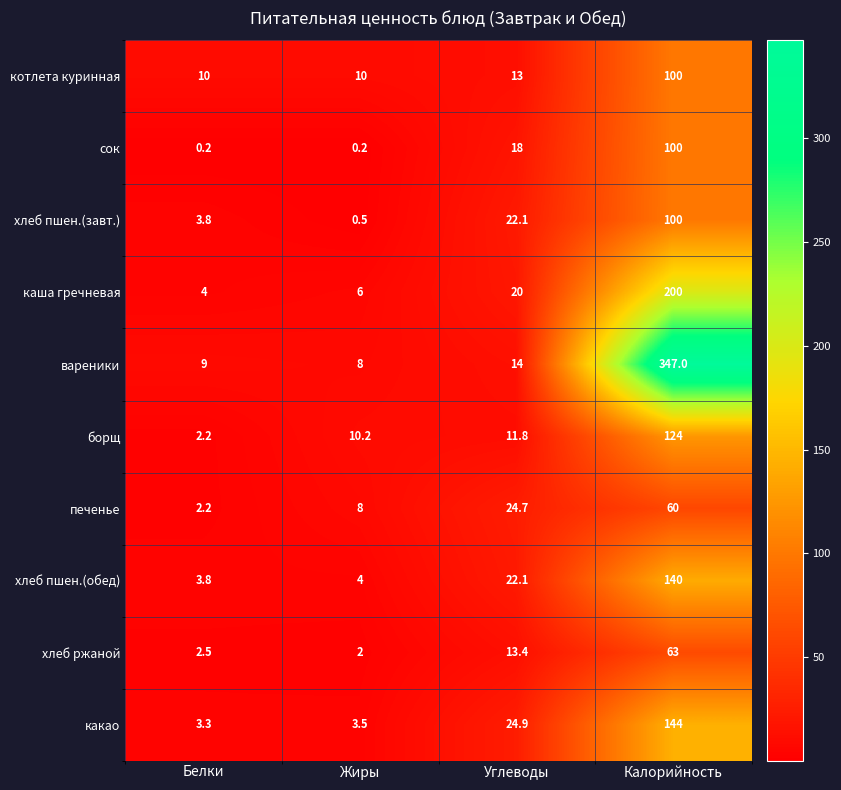

Is it true that каша гречневая equals 4.0 at Белки?

True